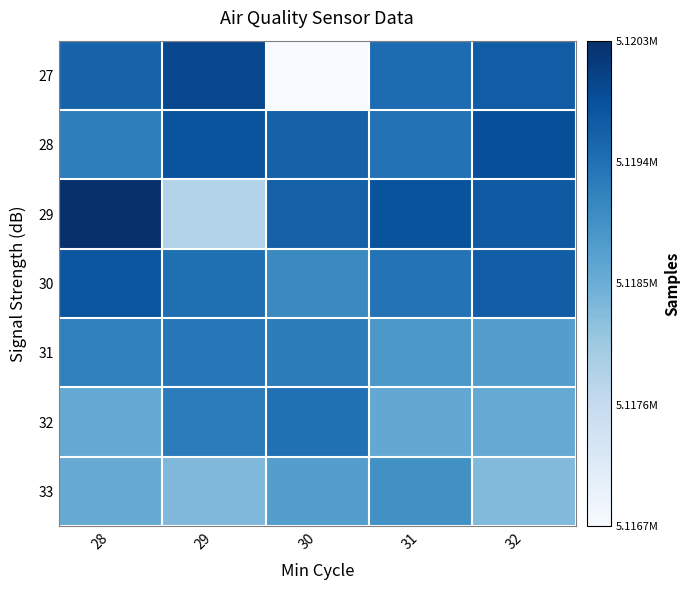

Which series has the largest total across all categories?

28